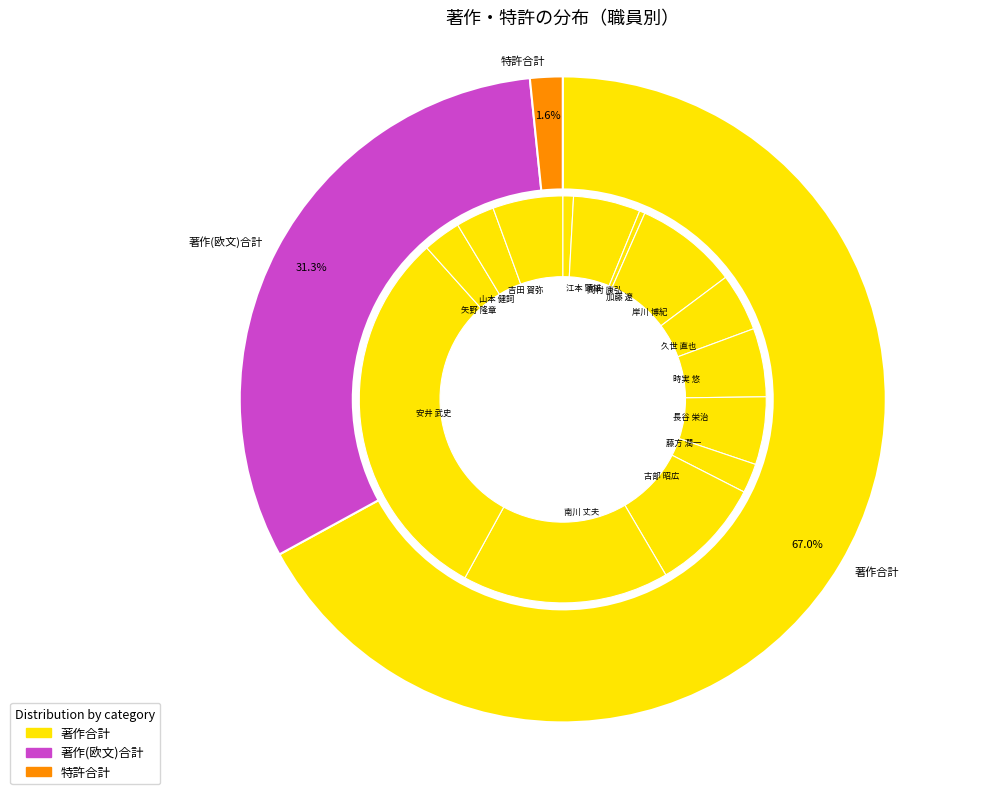

Is it true that 江本 顕雄 is 1% of the pie?

True